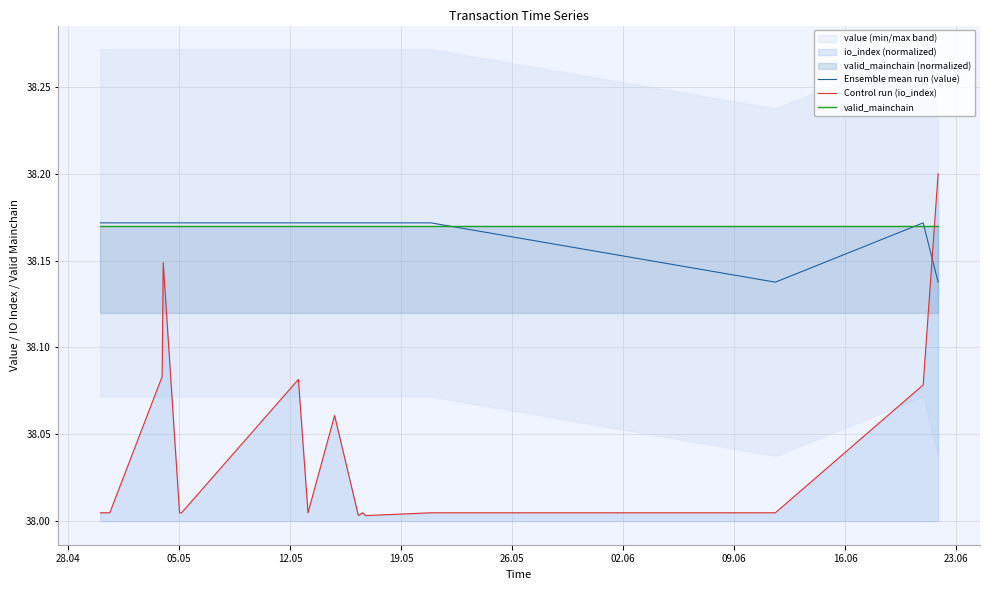

What is the difference between the maximum and minimum values in the Control run (io_index) series?

0.2